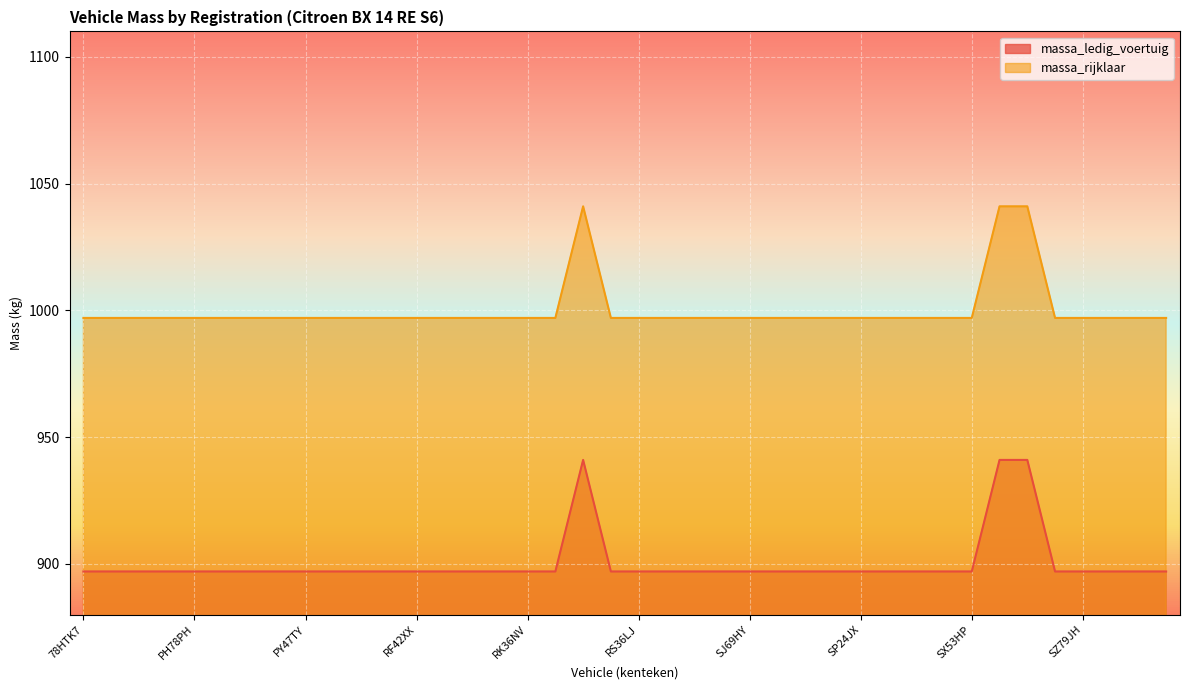

Rank the categories by massa_ledig_voertuig value from highest to lowest.

RR18ZV, SZ03SY, SZ45NL, 78HTK7, J956GT, PH24SP, PH41LF, PH78PH, PK50VH, PK67FH, PX71LF, PY47TY, PZ21NJ, PZ50NG, PZ68JL, RF42XX, RG48TY, RH54KX, RJ23LF, RK36NV, RR09YB, RR91PK, RS36LJ, SB03SR, SG51RS, SJ27HB, SJ69HY, SK58XJ, SN81KS, SN83GD, SP24JX, SR36YL, ST48NX, SX34LF, SX53HP, SZ57NL, SZ79JH, TH13YZ, TH22YZ, TH60SK